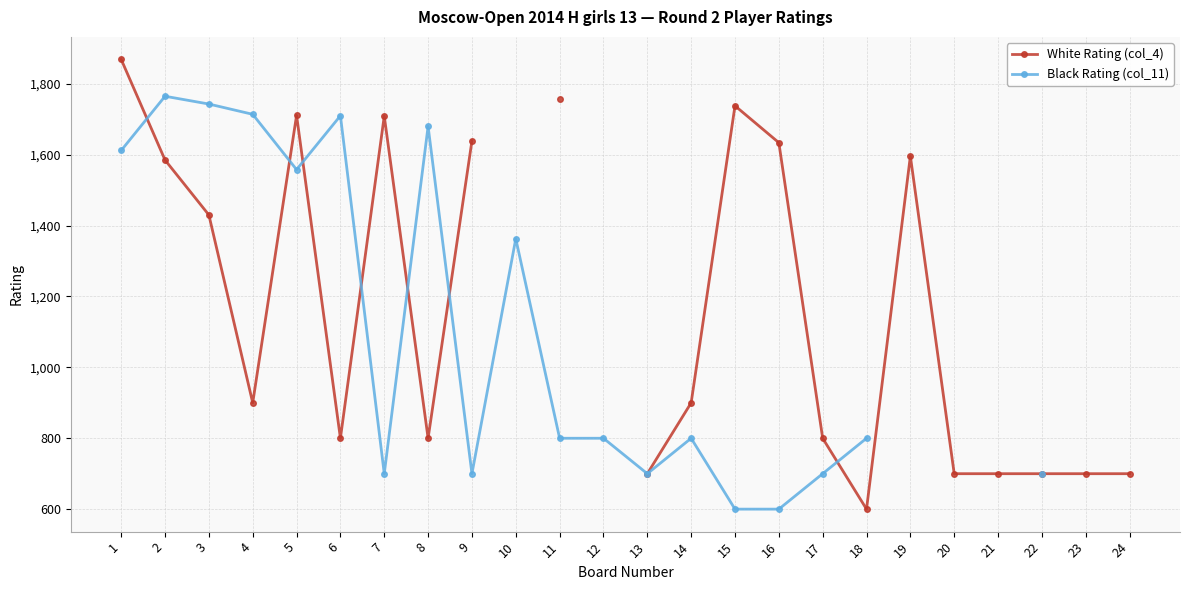

Is it true that White Rating (col_4) equals 981.9 at 18?

False